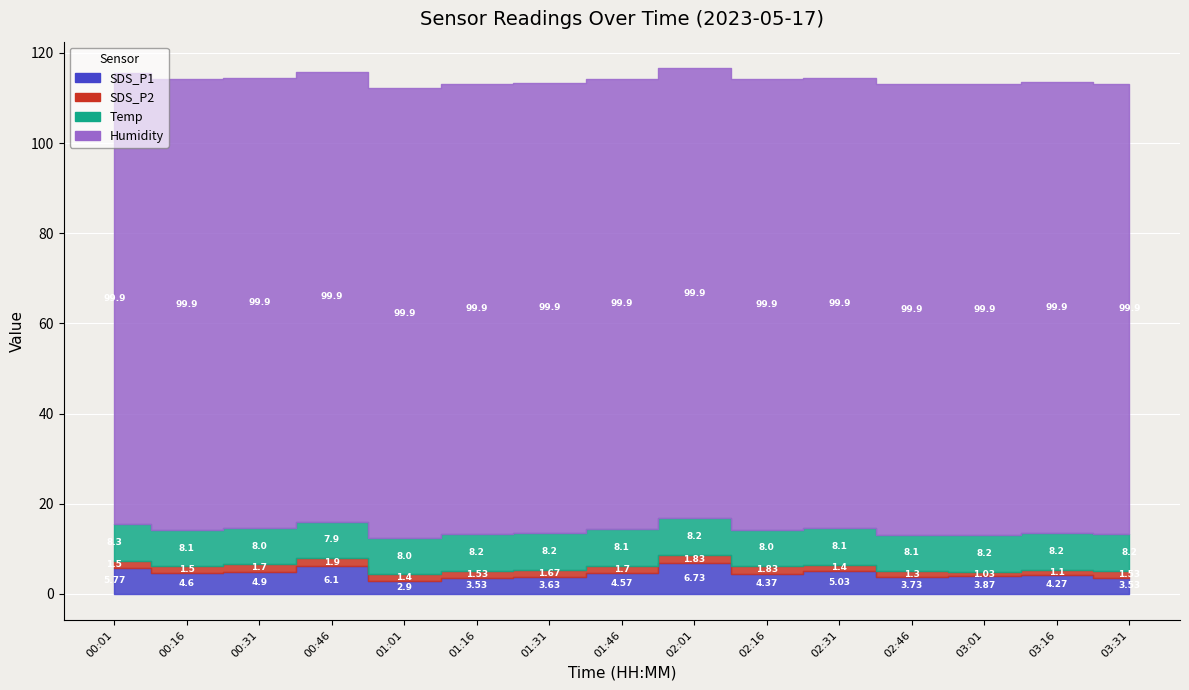

The Humidity series shows 154.2 at 01:31. True or false?

False